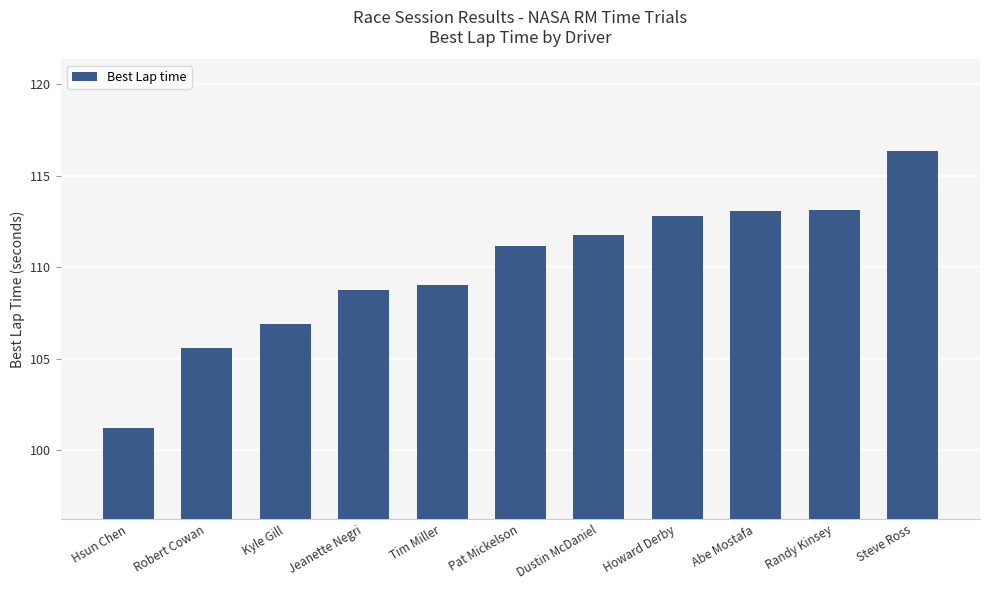

Does the chart contain stacked bars?

No